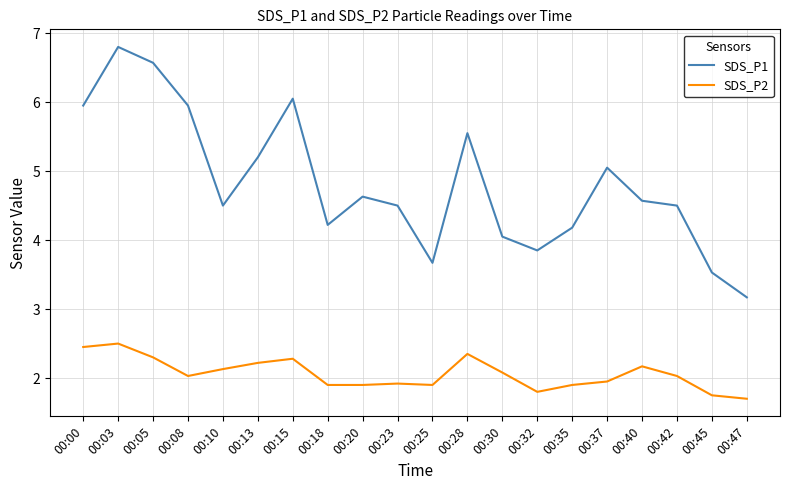

Does the chart have visible grid lines?

Yes